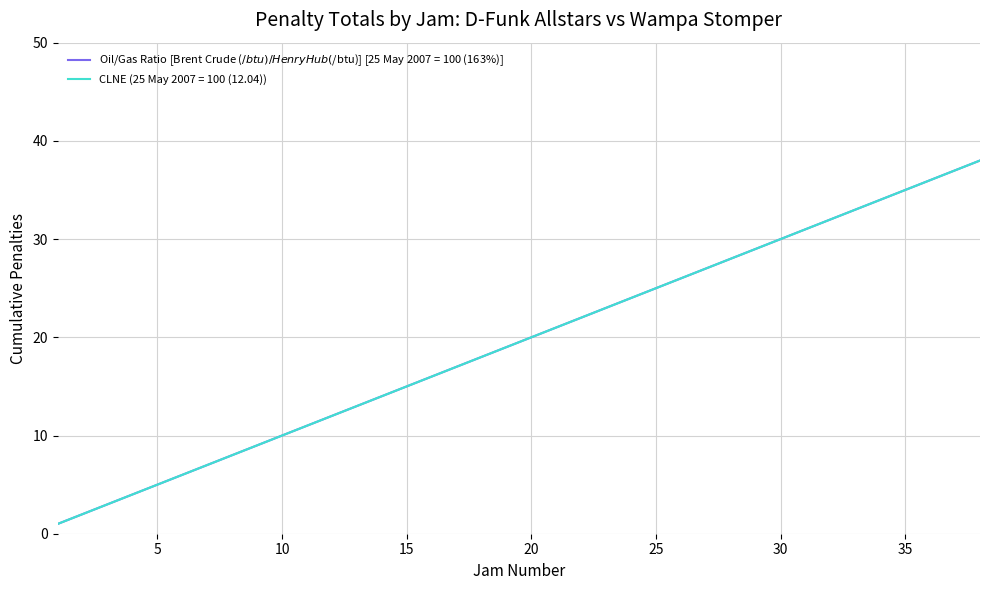

Does the chart have visible grid lines?

Yes